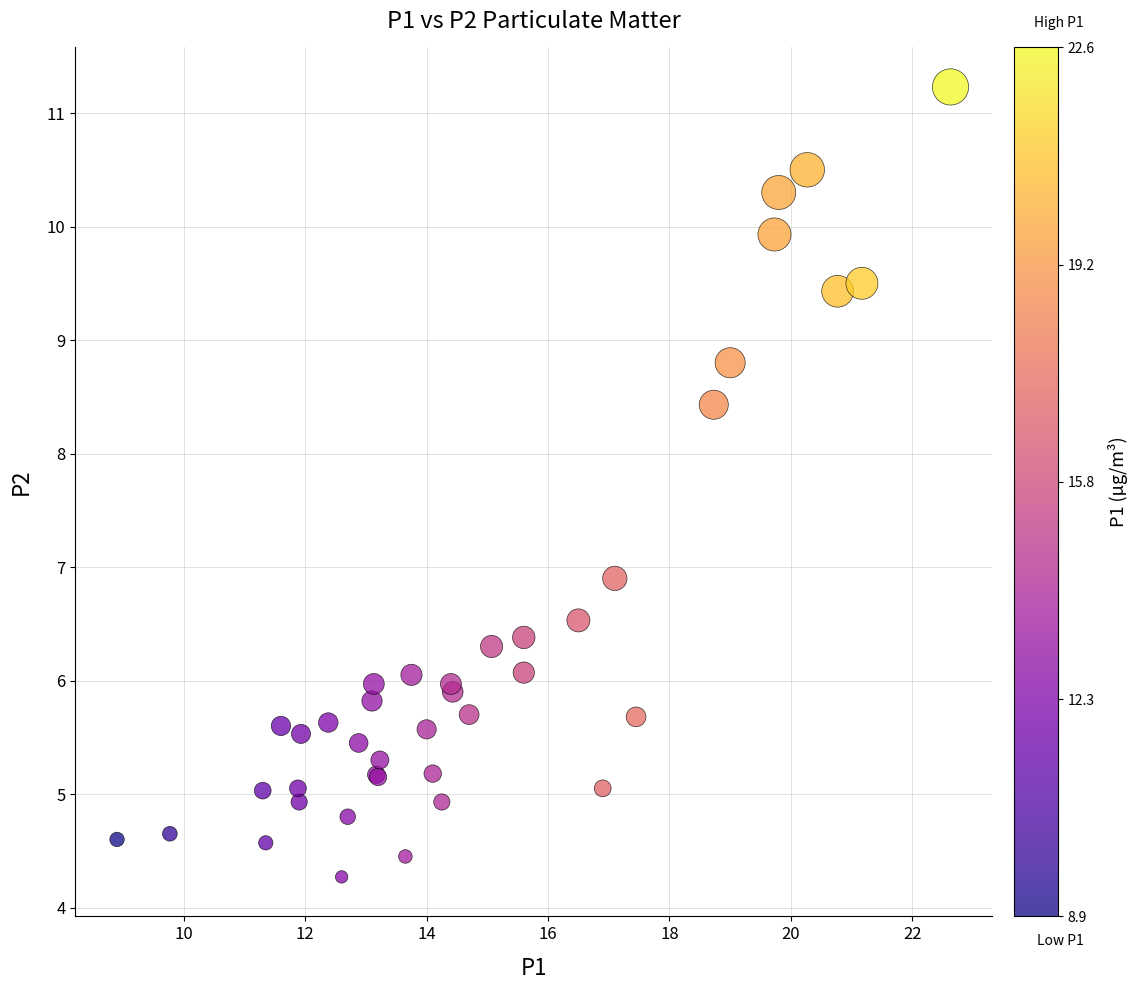

What Y value in the scatter plot is closest to 7?

6.9